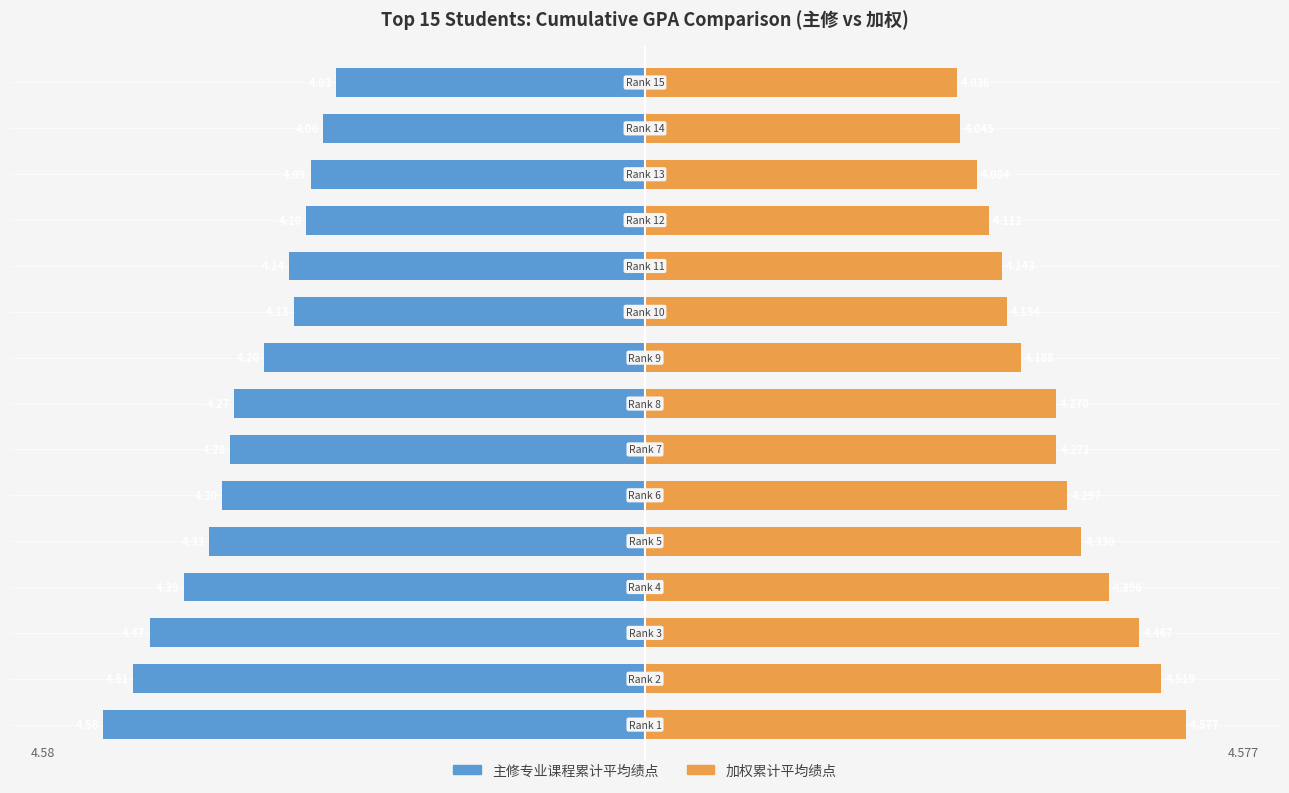

Does the chart contain stacked bars?

No